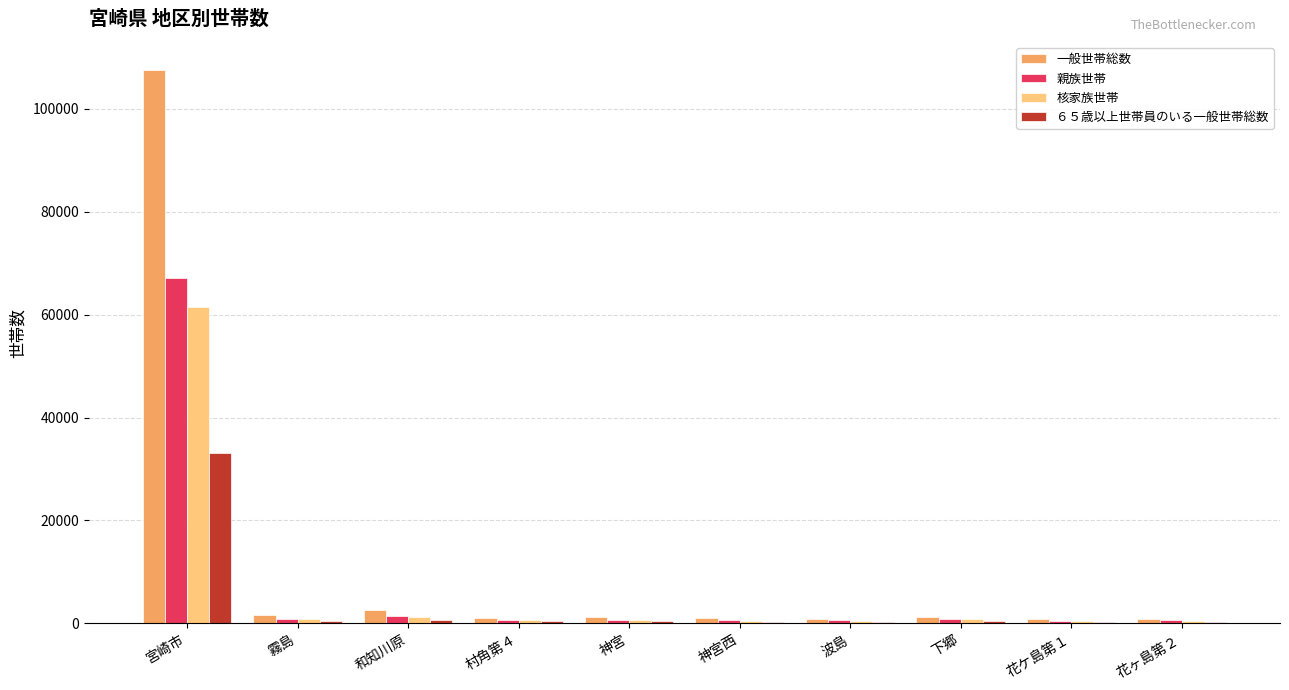

At which label is 核家族世帯 closest to 30962?

和知川原